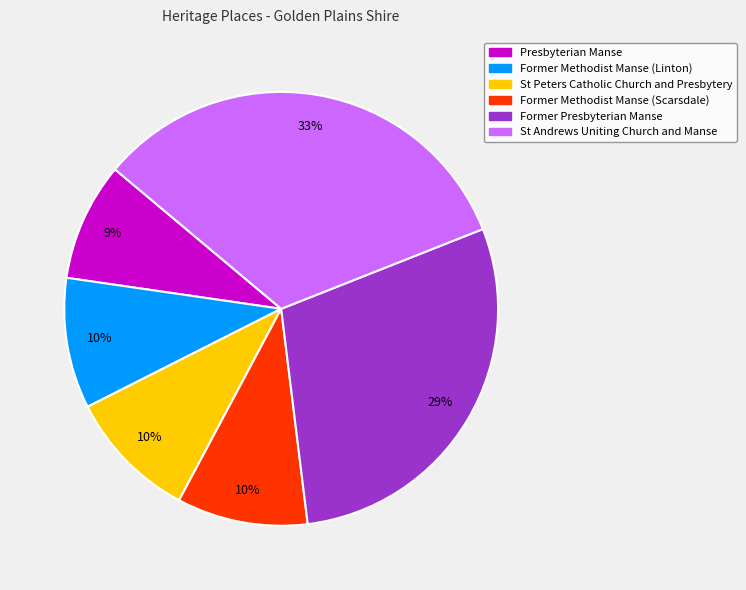

Which has a higher value, St Peters Catholic Church and Presbytery or St Andrews Uniting Church and Manse?

St Andrews Uniting Church and Manse